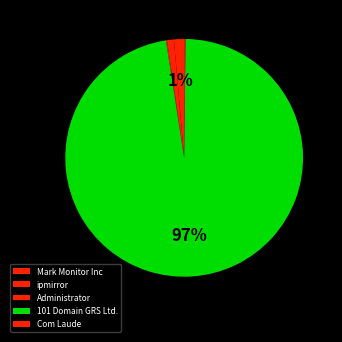

What is the ratio of the value at Com Laude to the value at Mark Monitor Inc?

0.1